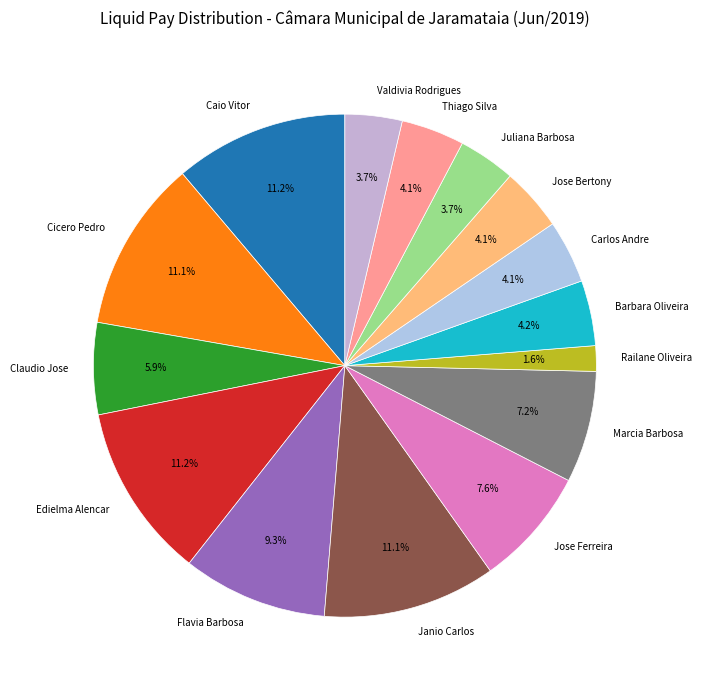

To the nearest percent, what is the difference between the largest and smallest slice percentages?

10%